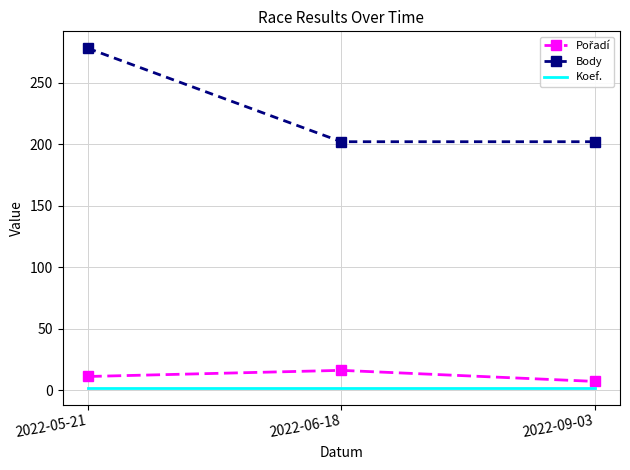

At which category is the sum across all series the highest?

2022-05-21